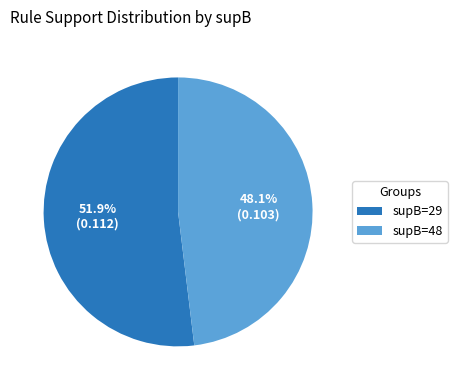

What is the largest slice in the pie chart?

supB=29